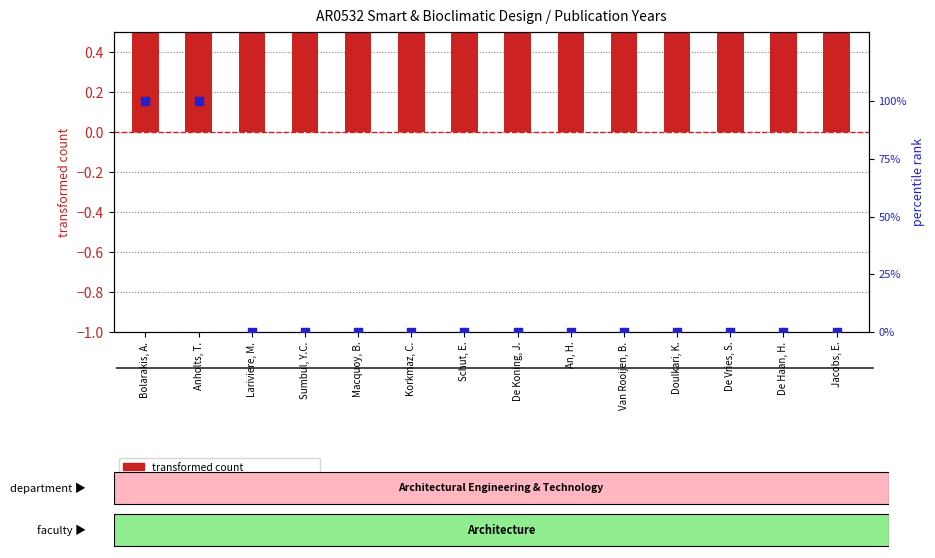

At how many categories does at least one series exceed 7?

2